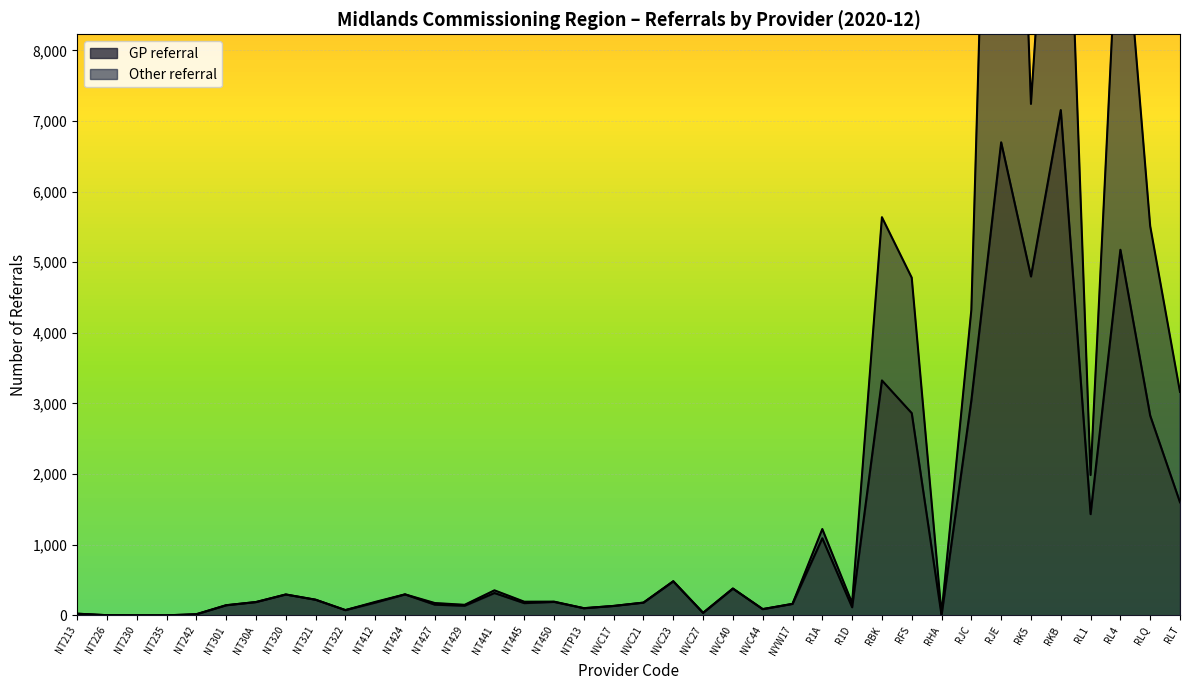

Where does the data first go above 188?

NT320